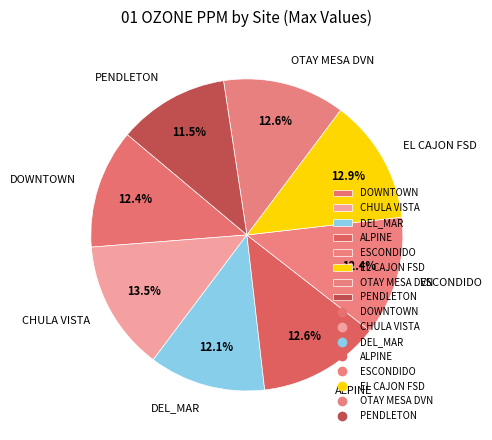

To the nearest percent, what is the combined percentage of DEL_MAR and ALPINE?

25%